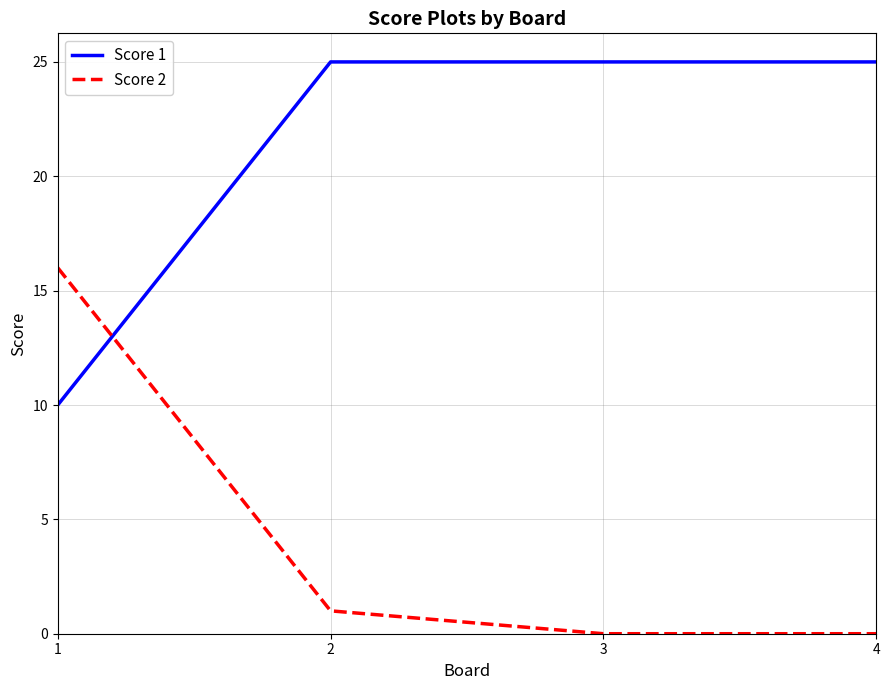

Does the chart have visible grid lines?

Yes